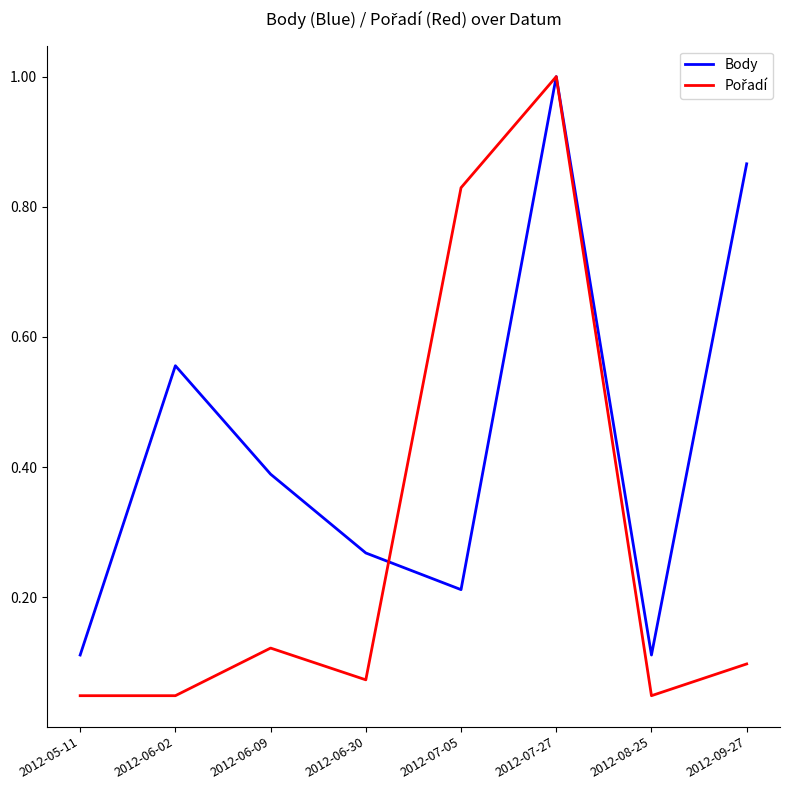

Which series has the largest total across all categories?

Body